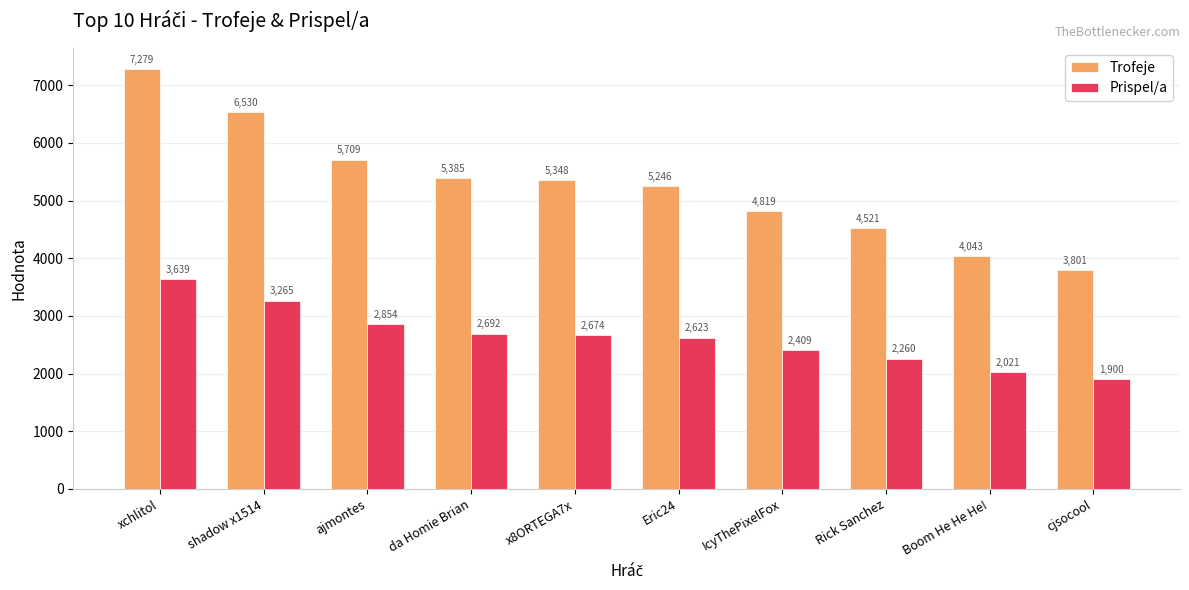

What is the lowest value of the Trofeje series?

3801